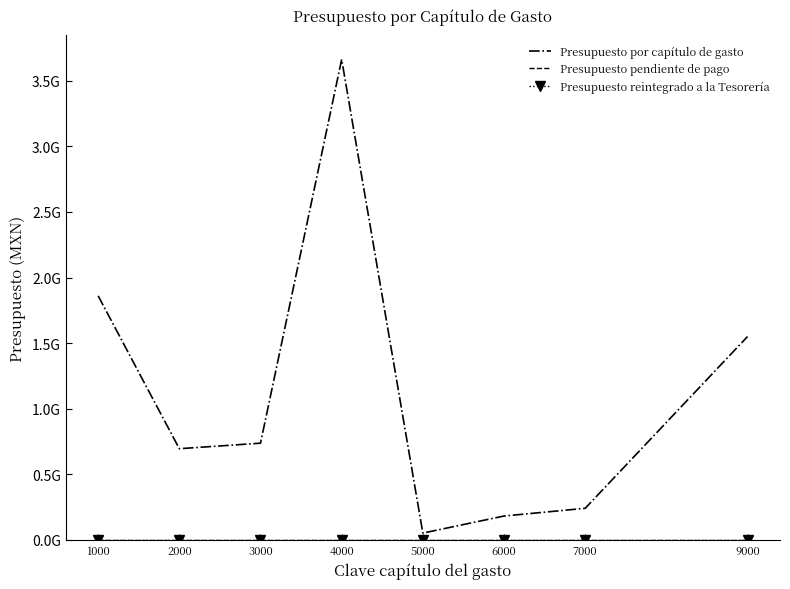

What are all the series names shown in the legend?

Presupuesto por capítulo de gasto, Presupuesto pendiente de pago, Presupuesto reintegrado a la Tesorería